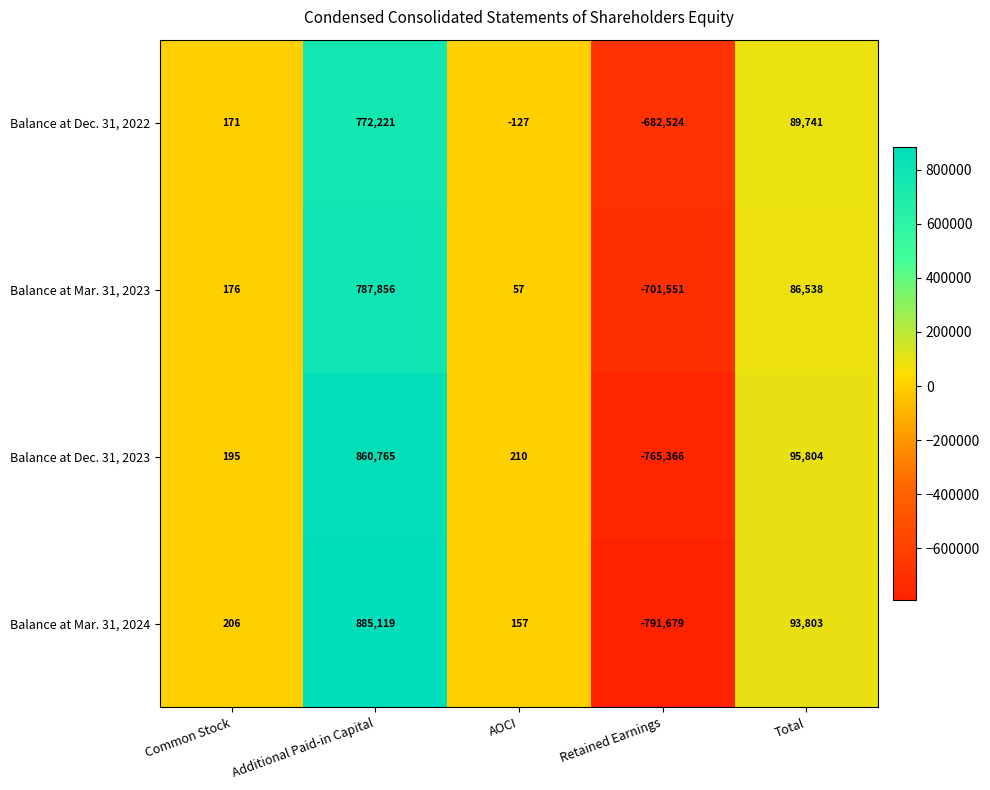

The value of Balance at Mar. 31, 2023 at Total is 86538. True or false?

True